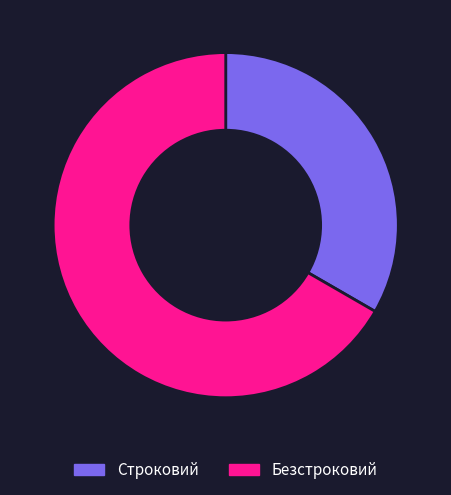

How many segments does this pie chart have?

2